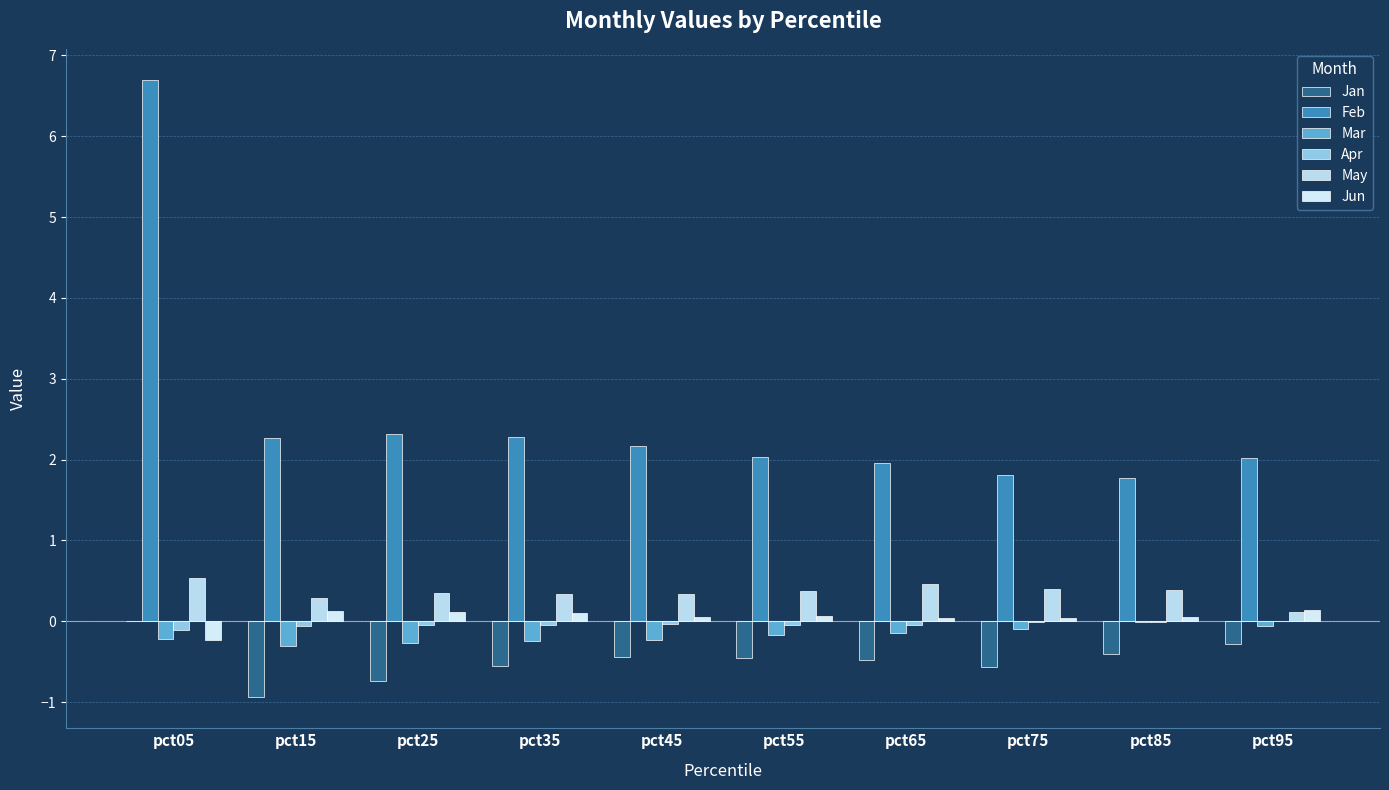

List the labels in order of Feb value, largest first.

pct05, pct25, pct35, pct15, pct45, pct55, pct95, pct65, pct75, pct85